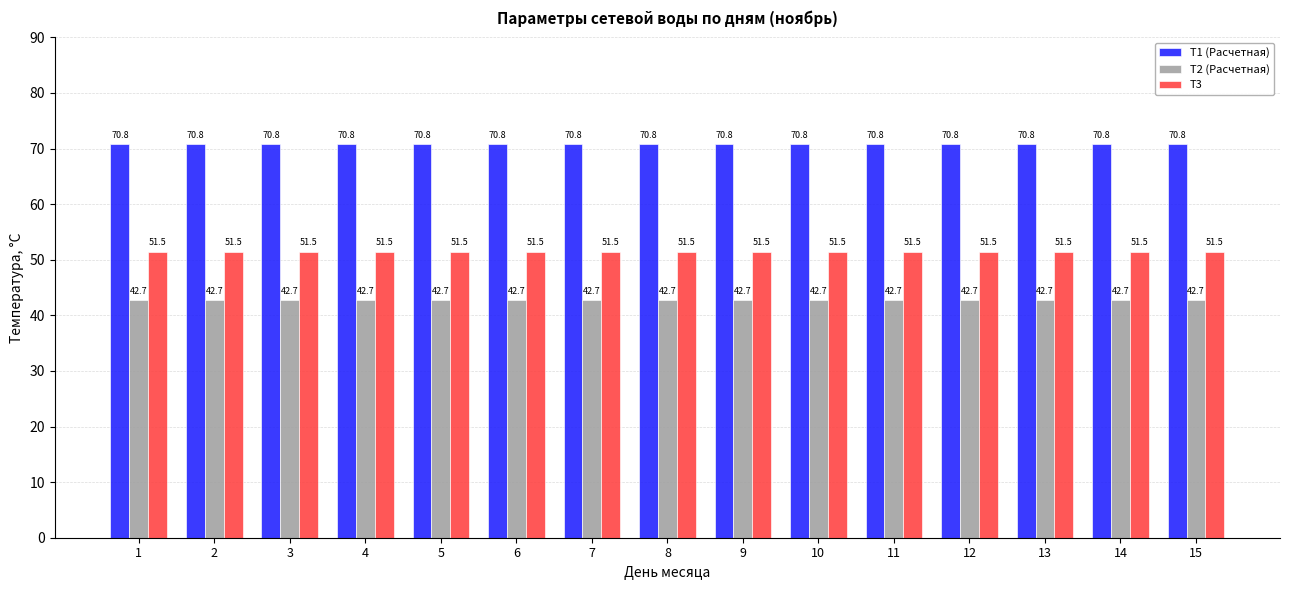

How many bars are there in each group?

3